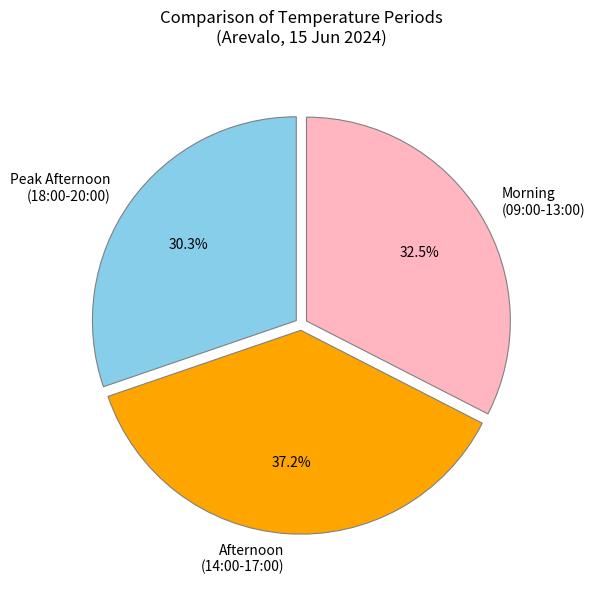

Between Morning (09:00-13:00) and Peak Afternoon (18:00-20:00), which is larger?

Morning (09:00-13:00)